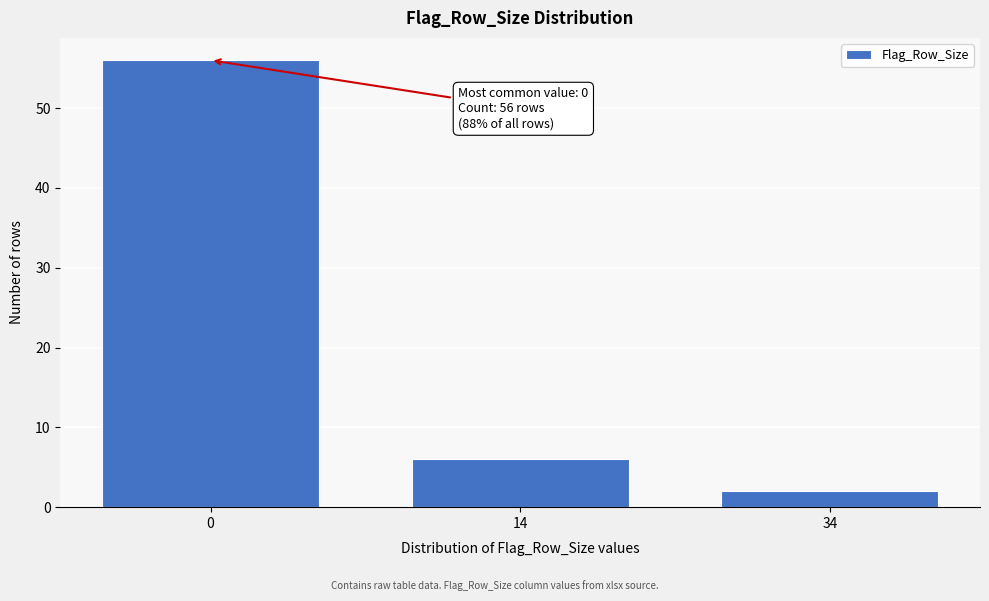

Reading left to right, transcribe all the data shown in this chart.

56	6	2